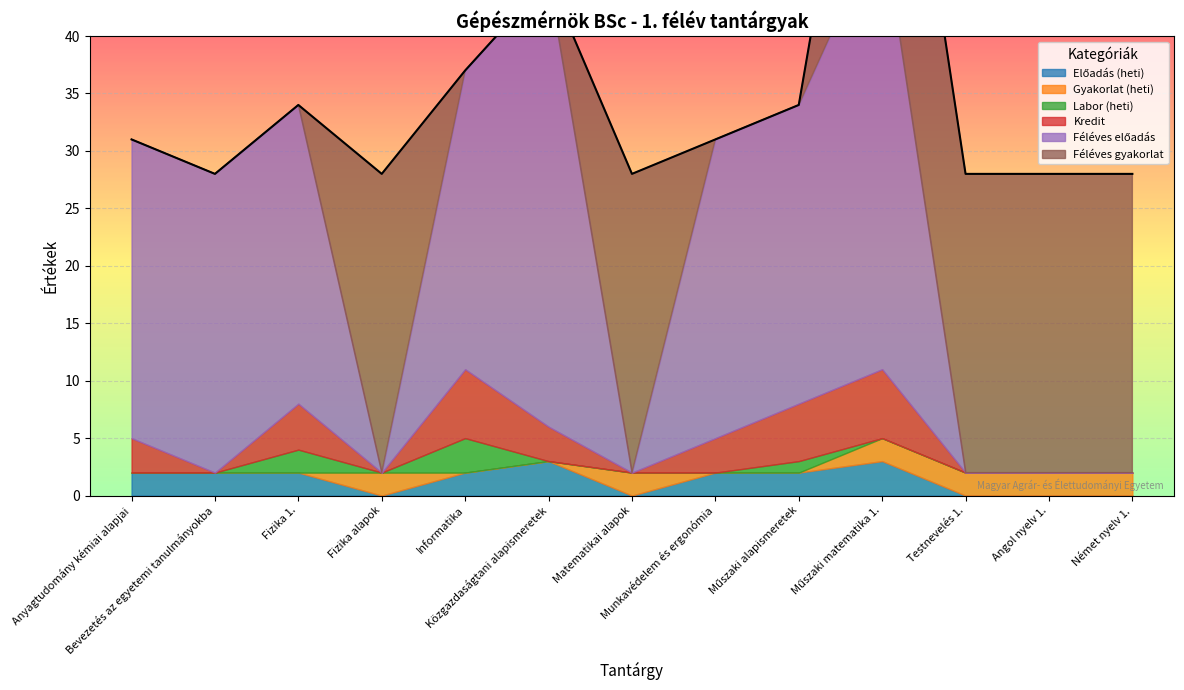

How many lines are shown in the chart?

6